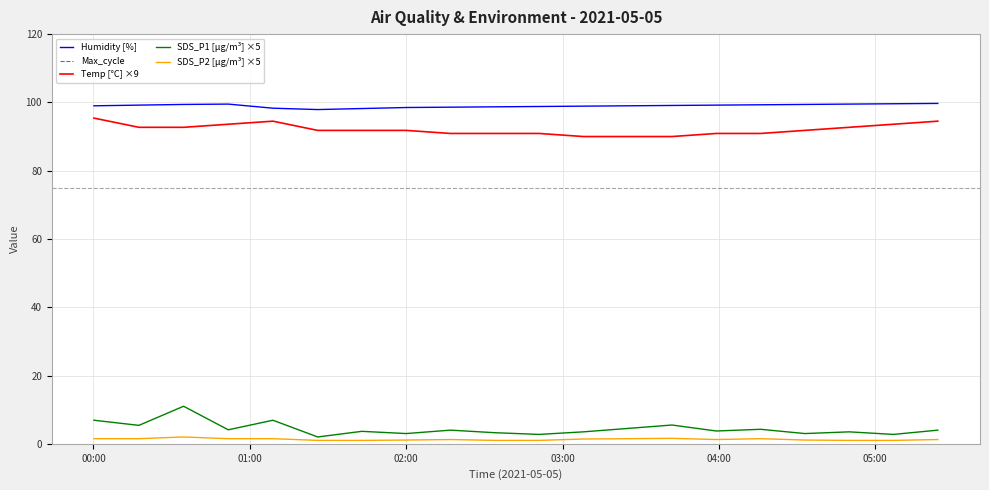

True or false: Temp [°C] ×9 and SDS_P2 [µg/m³] ×5 intersect in this chart.

False